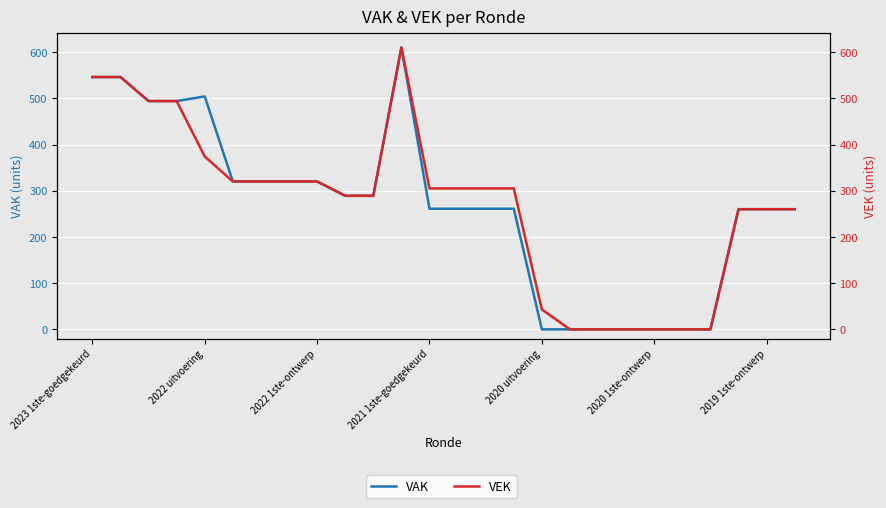

At which label does VAK reach its peak?

11